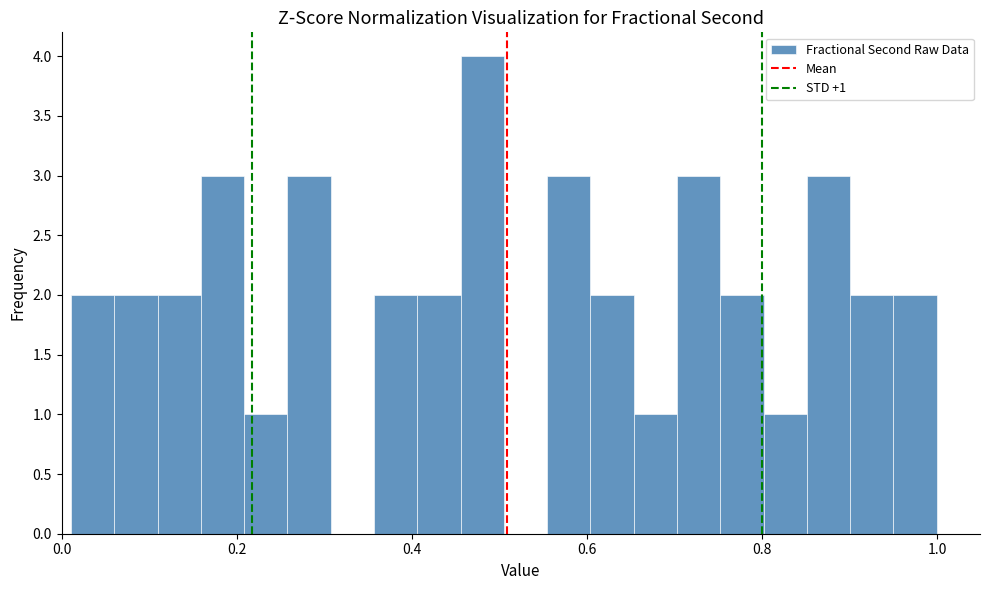

Around what value on the x-axis is the tallest bar? Give the approximate position of its centre, as read against the axis.

0.48